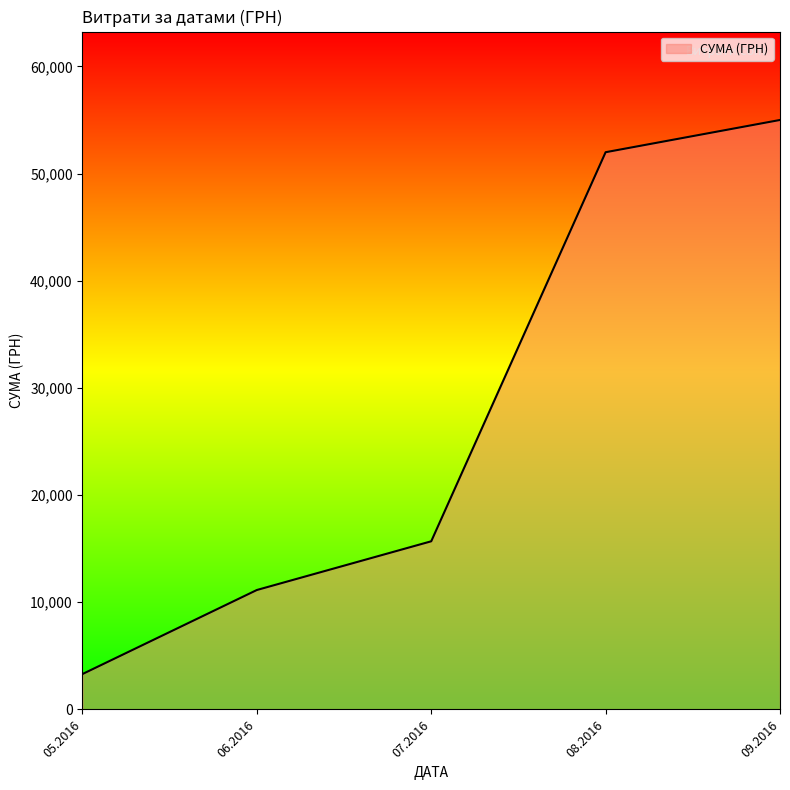

List the labels in order of value, smallest first.

05.2016, 06.2016, 07.2016, 08.2016, 09.2016